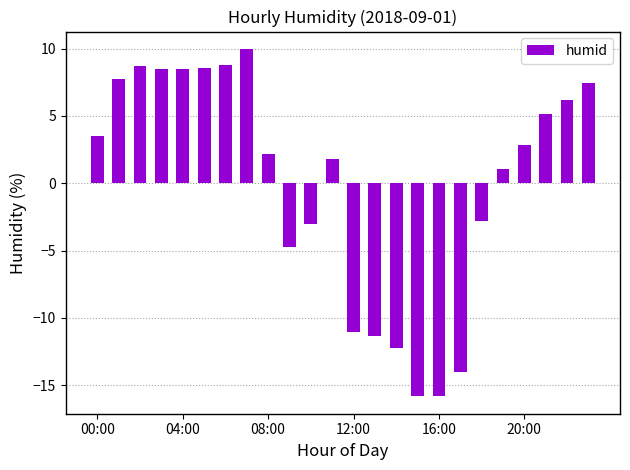

What is the minimum value shown in the chart?

-15.8